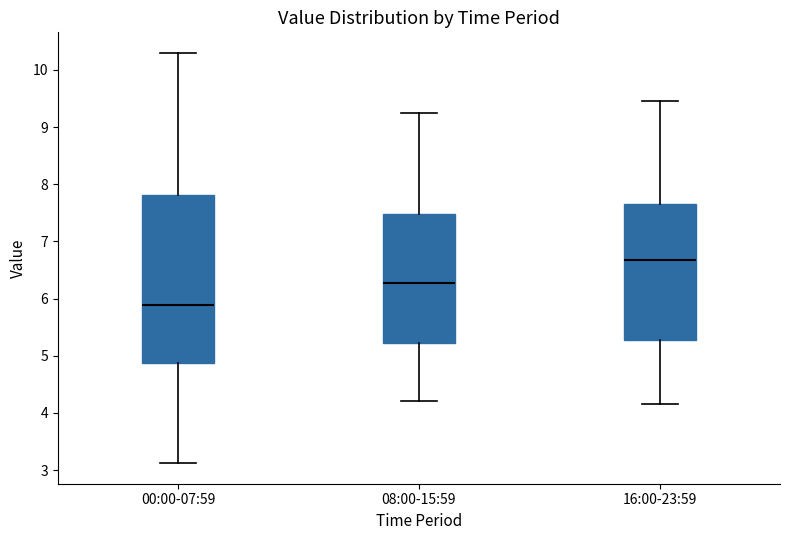

Reading left to right, transcribe this box plot: for each box, give where its median line is, the range the box spans, and where its two whiskers end, as read against the y-axis. The values are not printed on the chart, so give them approximately, as read against the axis.

00:00-07:59: median 5.9, box 4.9 to 7.8, whiskers 3.1 to 10.3
08:00-15:59: median 6.3, box 5.2 to 7.5, whiskers 4.2 to 9.3
16:00-23:59: median 6.7, box 5.3 to 7.7, whiskers 4.2 to 9.5